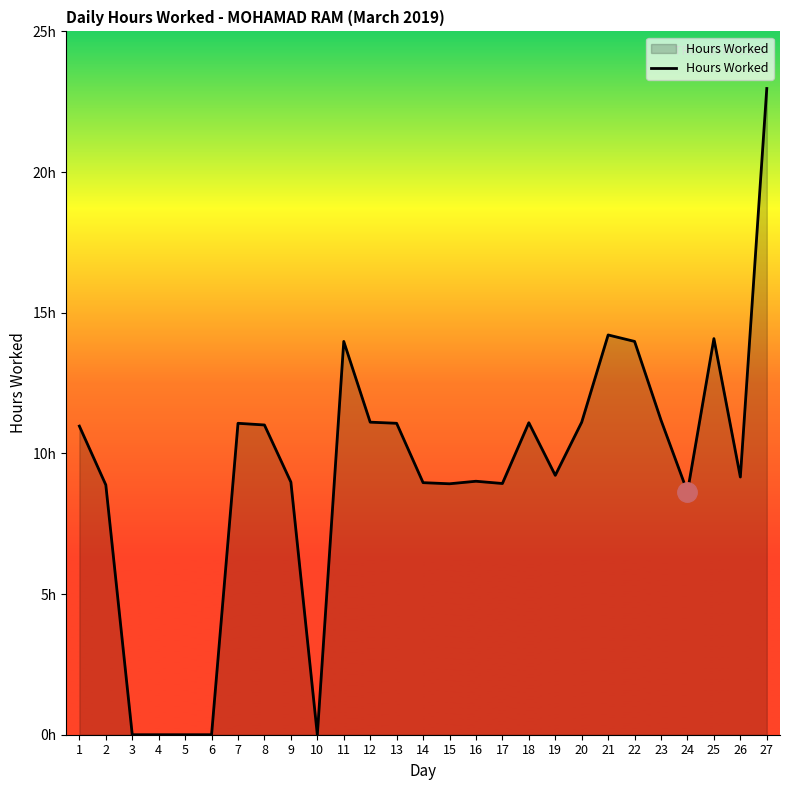

Does the chart display data point markers on the line(s)?

No